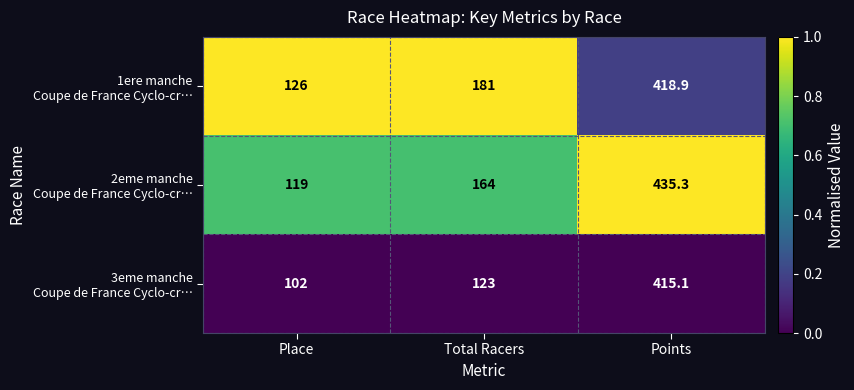

What is the difference between the highest and lowest values at Total Racers?

58.0